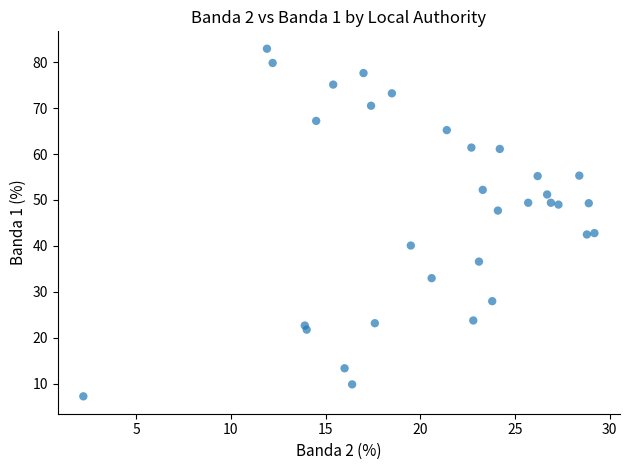

What is the range of Y values (max minus min)?

75.6